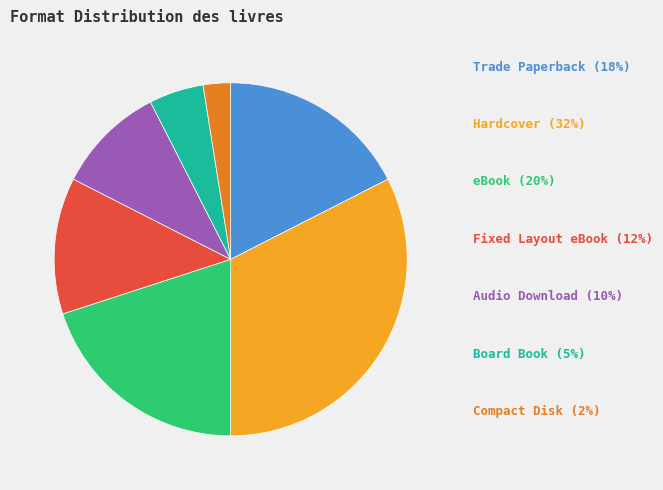

Is there a majority slice in this chart?

No